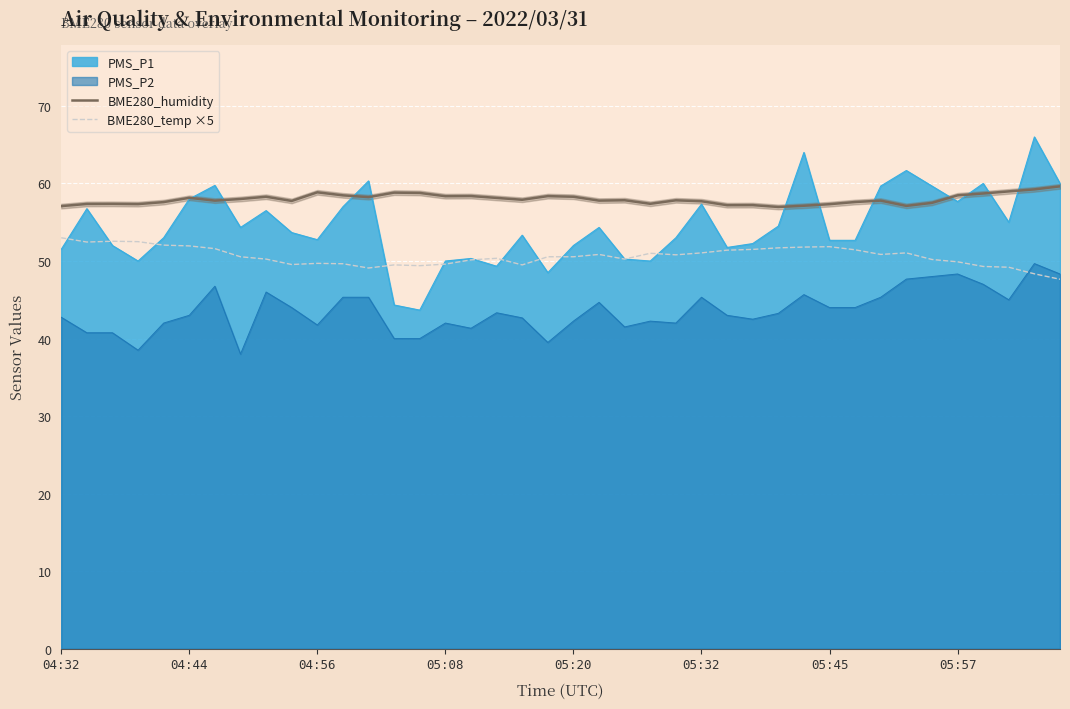

What is the maximum value for PMS_P1?

66.0